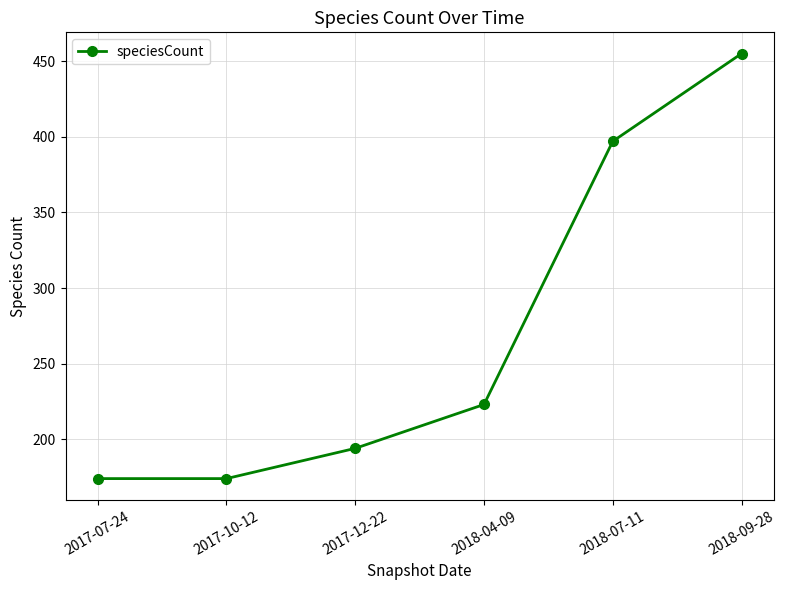

What is the label of the 2nd point from the right?

2018-07-11